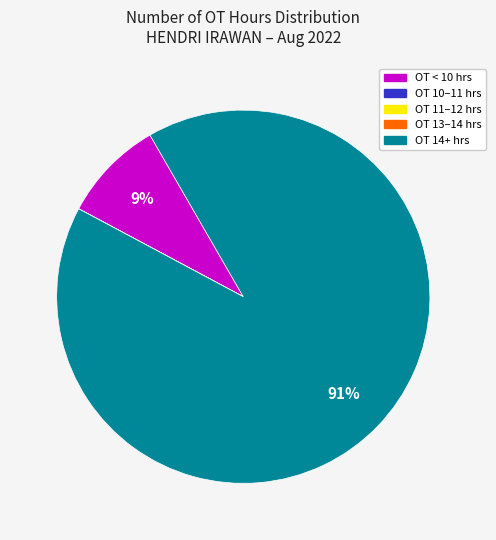

True or false: OT < 10 hrs accounts for 9% of the total.

True